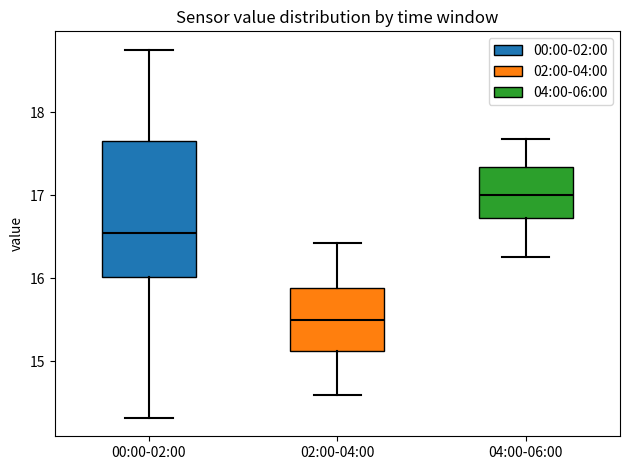

Which box has the lowest median line?

02:00-04:00